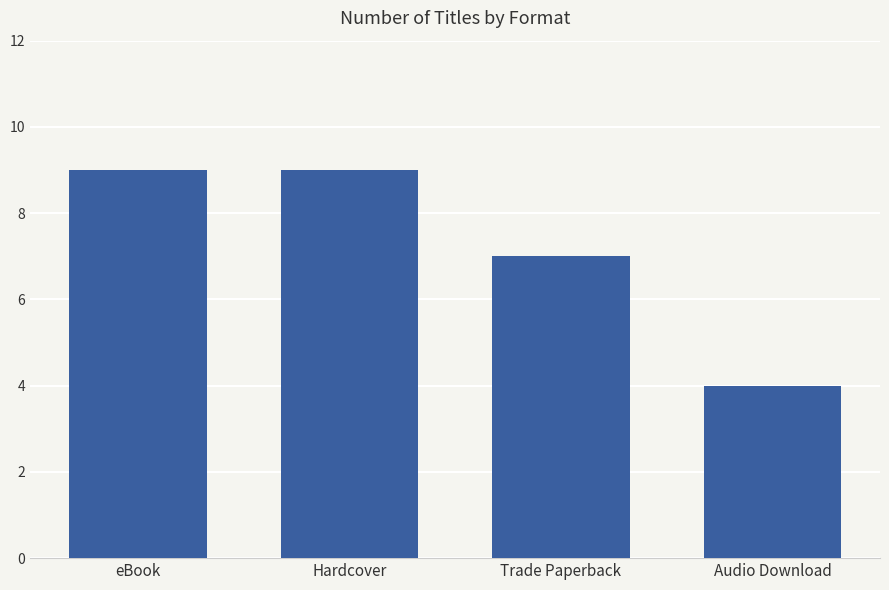

What is the difference between the maximum and minimum values?

5